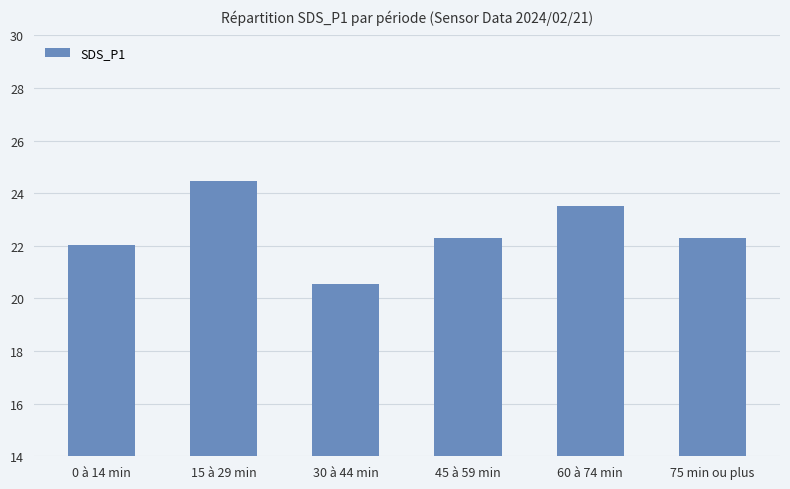

True or false: the data shows 24.5 at 15 à 29 min.

True